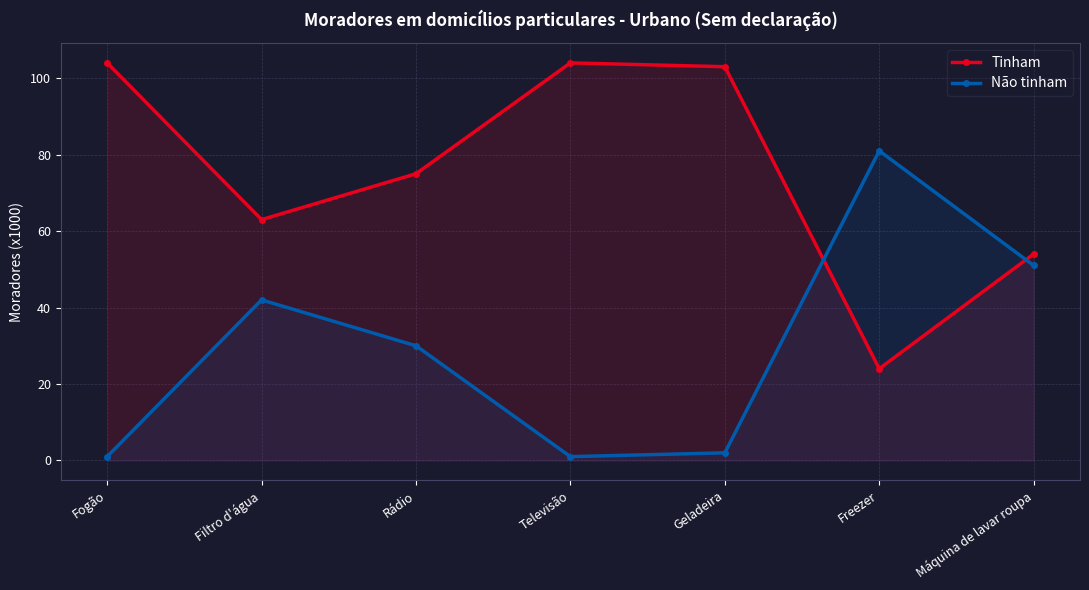

What is the highest value of the Tinham series?

104